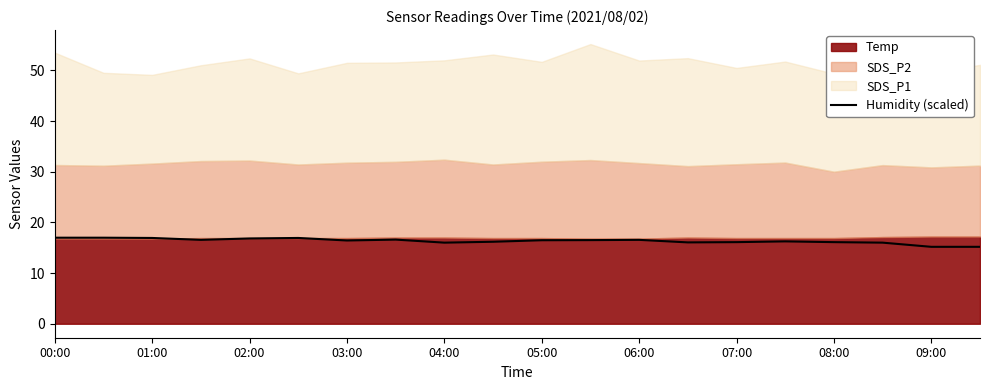

How many values exceed 16?

16